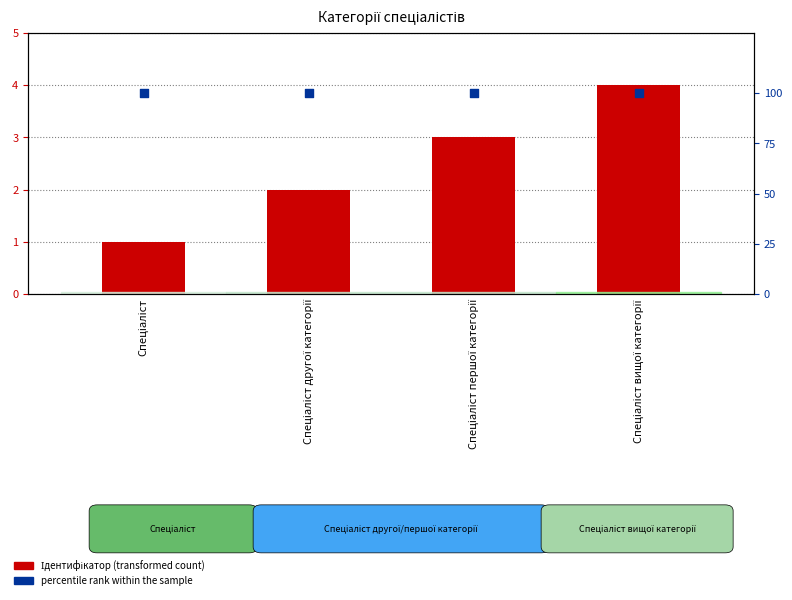

Which series contains the highest Y value?

percentile rank within the sample